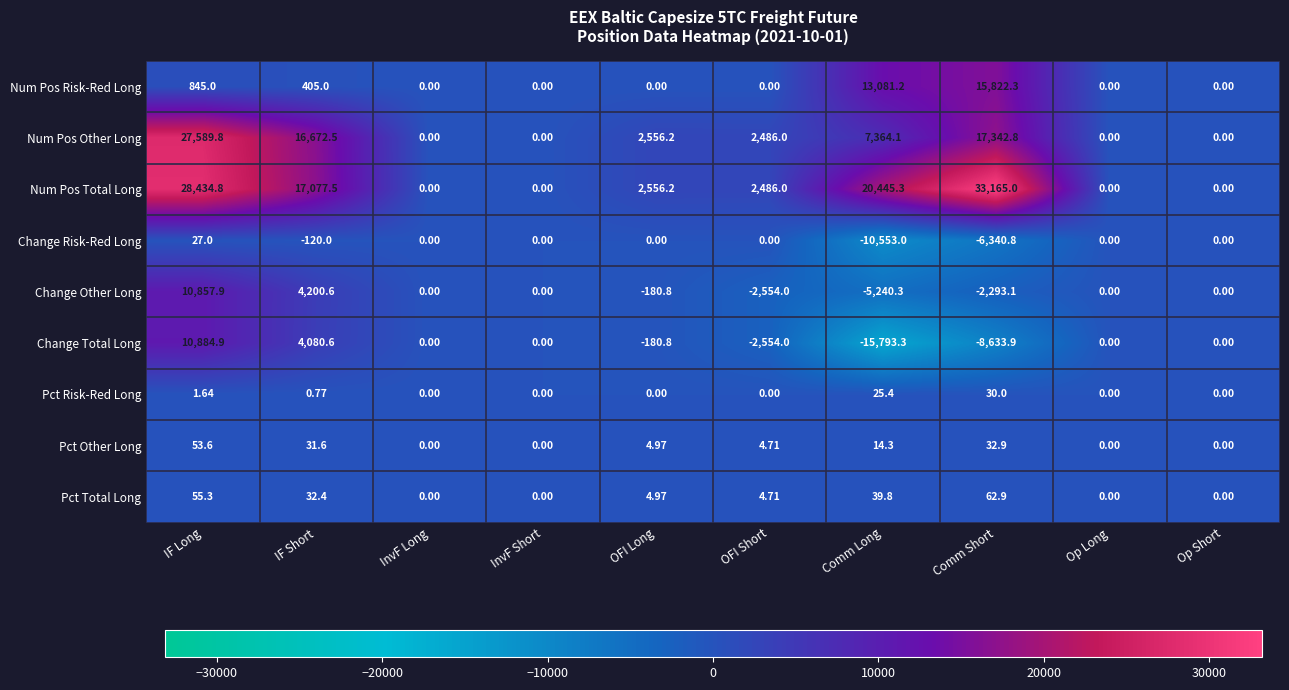

Rank the series by their maximum value, from lowest to highest.

Change Risk-Red Long, Pct Risk-Red Long, Pct Other Long, Pct Total Long, Change Other Long, Change Total Long, Num Pos Risk-Red Long, Num Pos Other Long, Num Pos Total Long